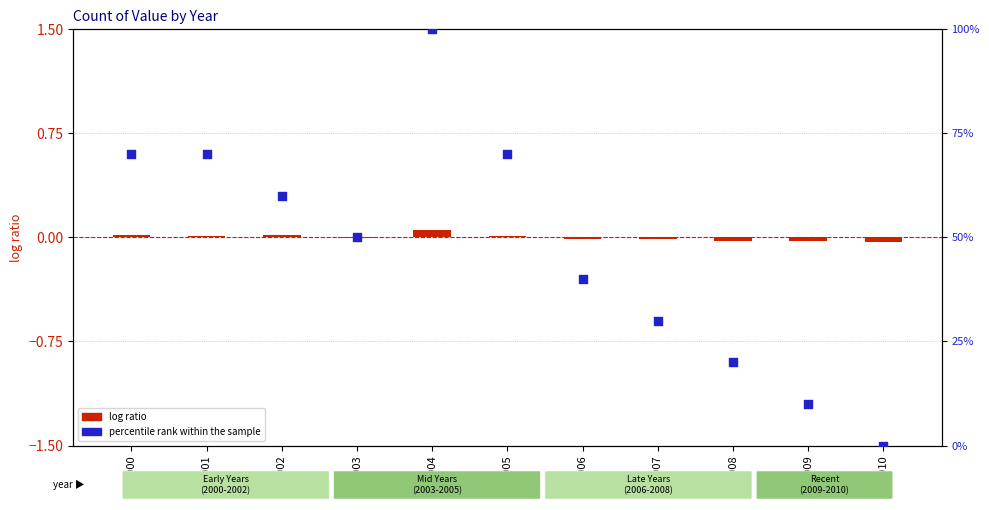

Is the value of log ratio at 2005 greater than the value of percentile rank within the sample at 2000?

No